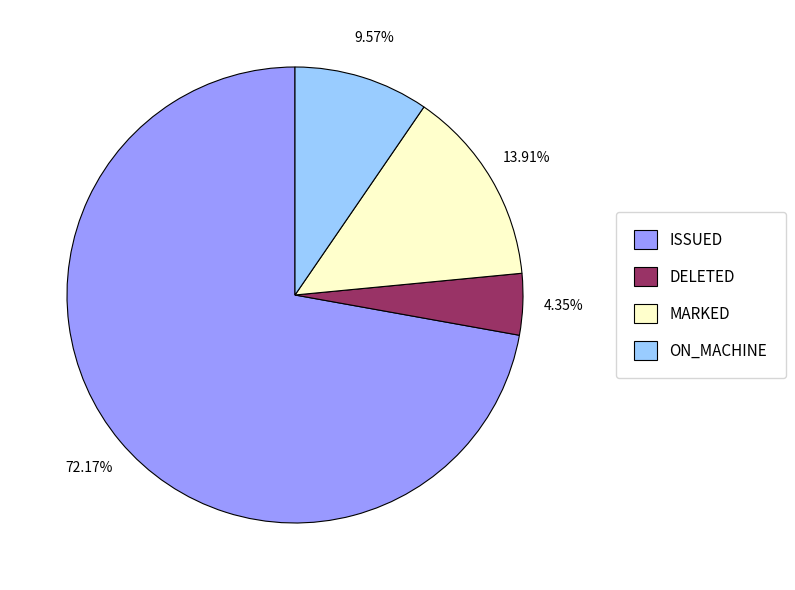

Is it true that ISSUED is 57% of the pie?

False